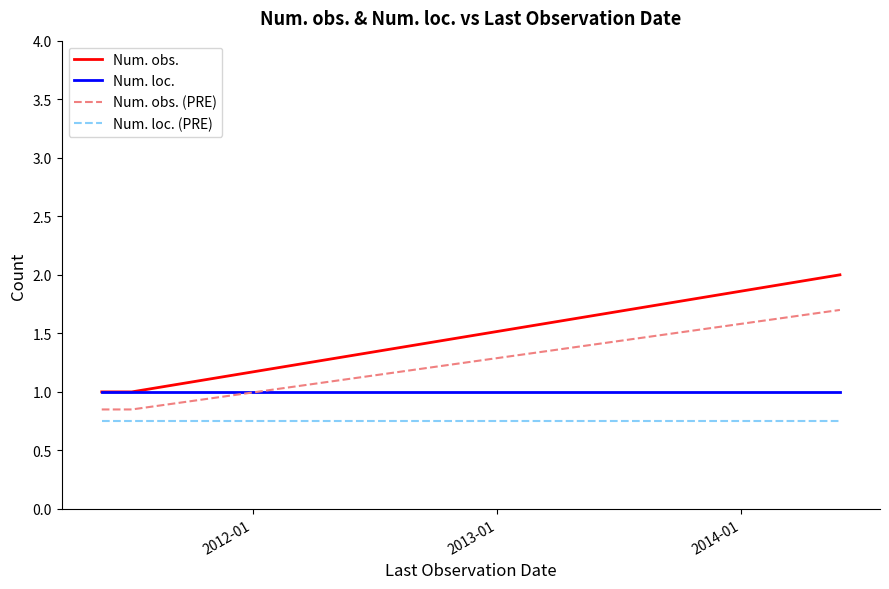

Which series has the widest spread of values?

Num. obs.